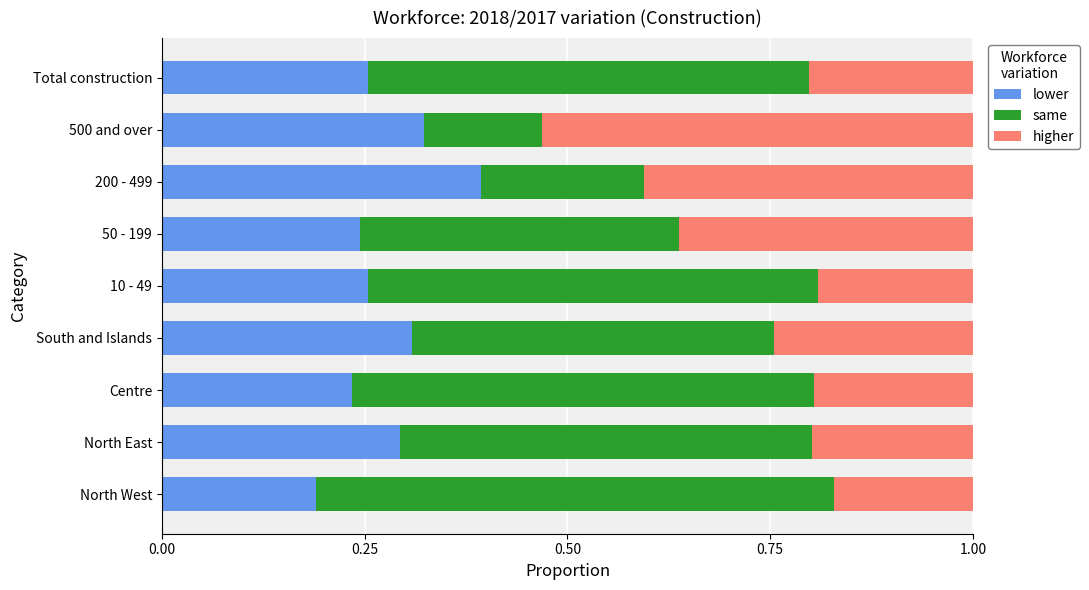

What is the total value across all series at Total construction?

1.0